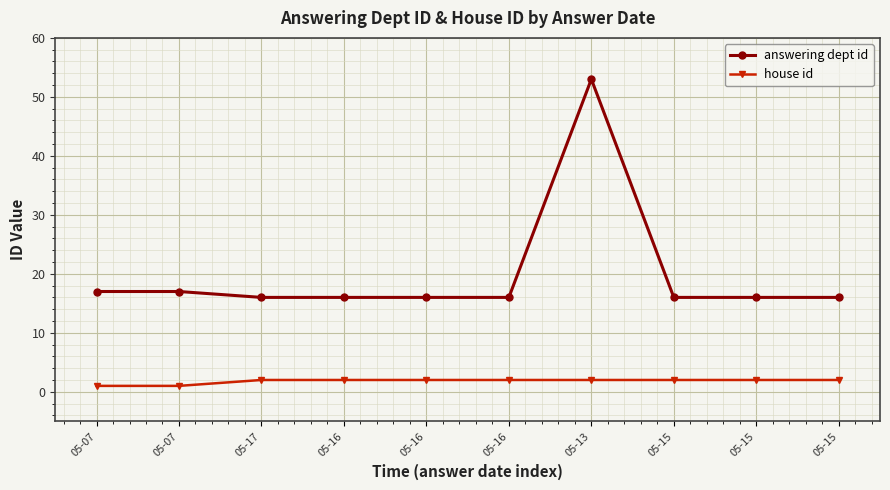

How many lines are shown in the chart?

2